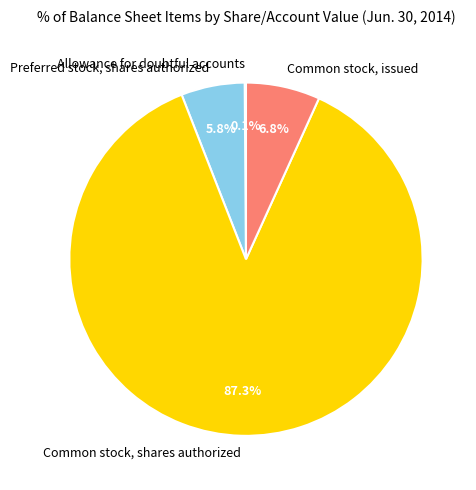

Which has a higher value, Common stock, issued or Common stock, shares authorized?

Common stock, shares authorized